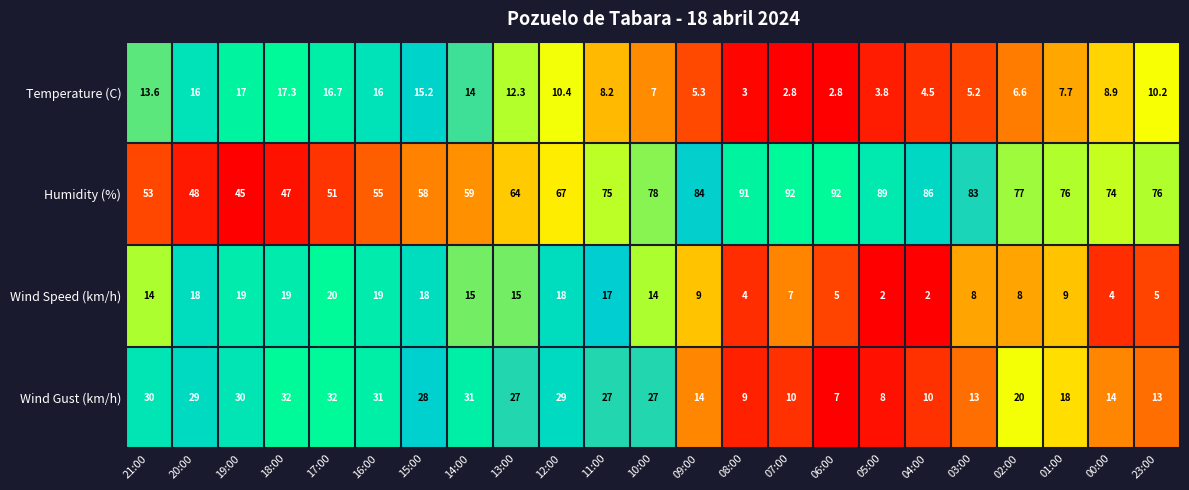

Count the number of data series in this chart.

4